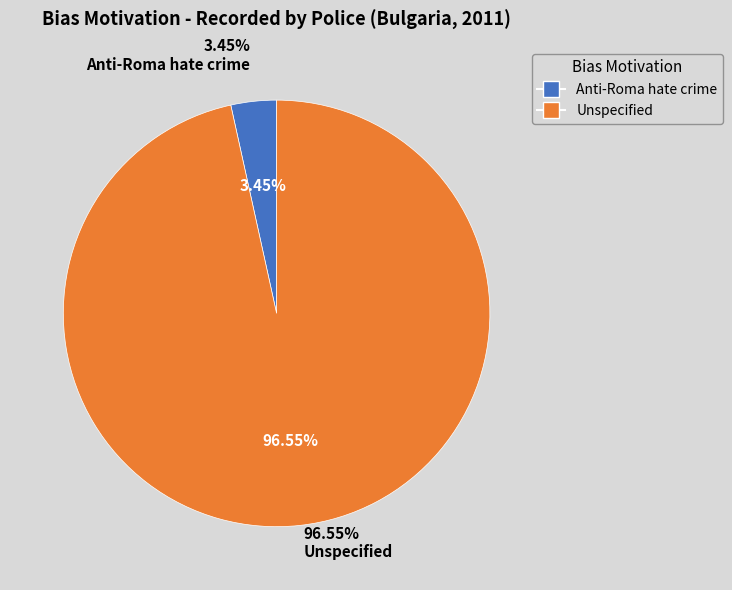

To the nearest percent, what is the average slice percentage?

50%